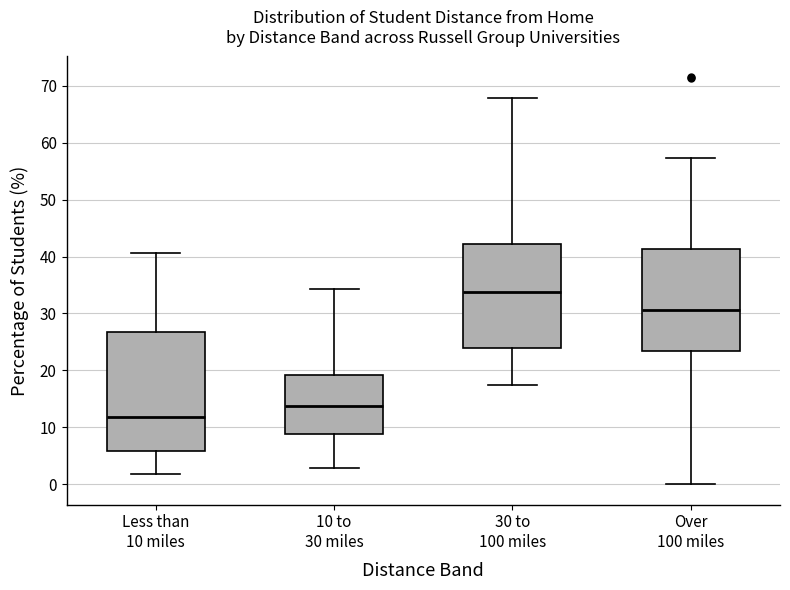

Reading left to right, transcribe this box plot: for each box, give where its median line is, the range the box spans, and where its two whiskers end, as read against the y-axis. The values are not printed on the chart, so give them approximately, as read against the axis.

Less than 10 miles: median 12, box 6 to 27, whiskers 2 to 41
10 to 30 miles: median 14, box 9 to 19, whiskers 3 to 34
30 to 100 miles: median 34, box 24 to 42, whiskers 17 to 68
Over 100 miles: median 31, box 23 to 41, whiskers 0 to 57